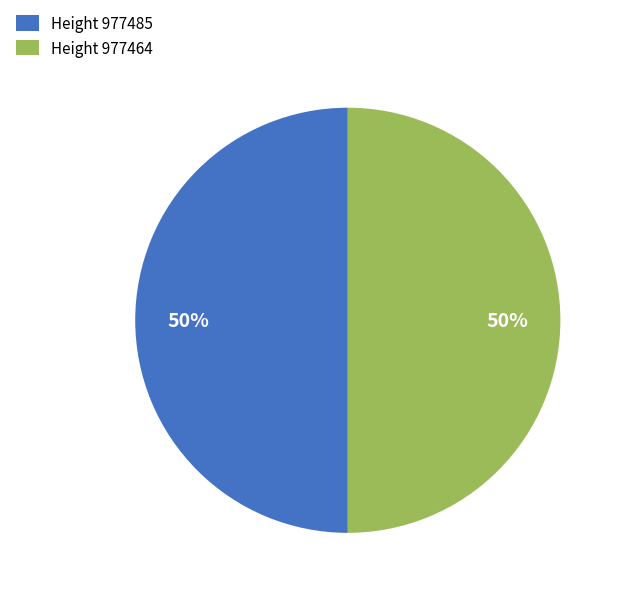

Do Height 977485 and Height 977464 together represent more than half of the pie?

Yes